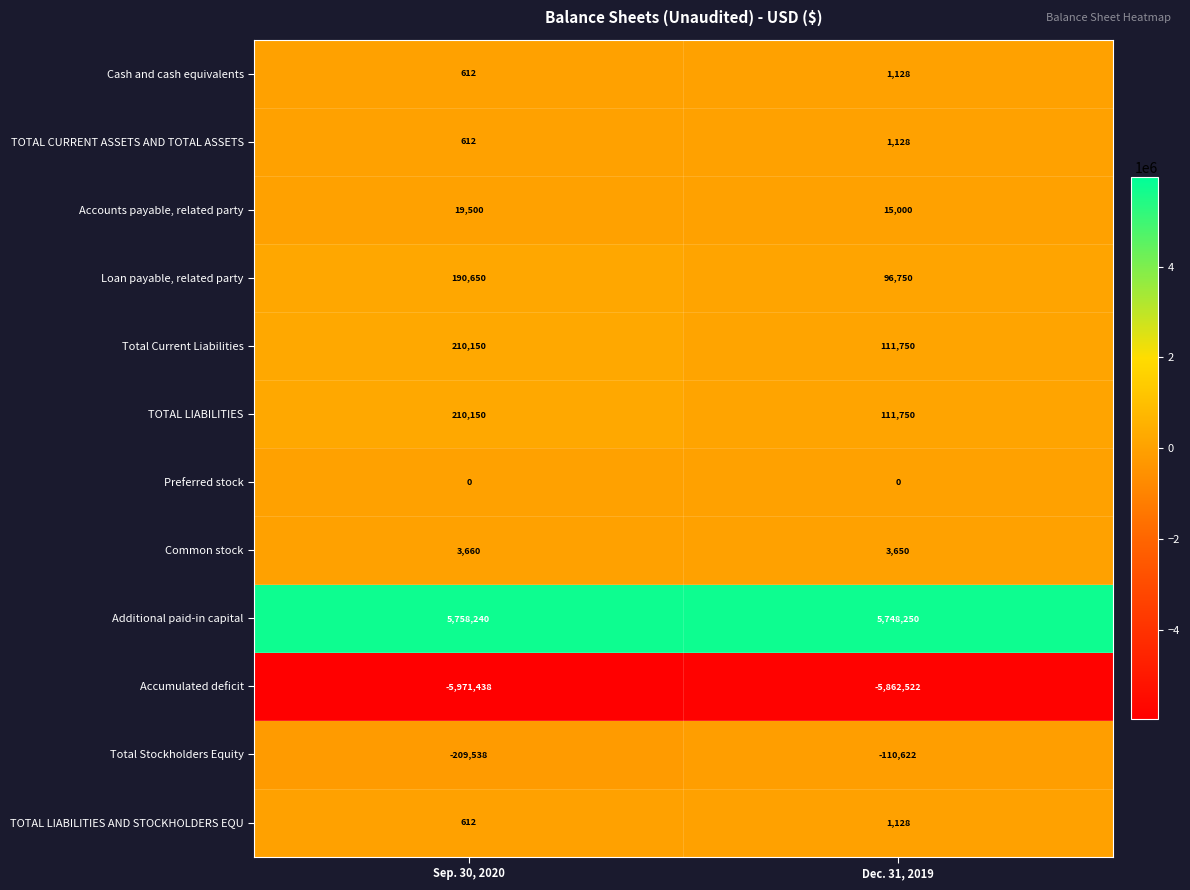

What is the sum of the TOTAL CURRENT ASSETS AND TOTAL ASSETS values at Sep. 30, 2020 and Dec. 31, 2019?

1740